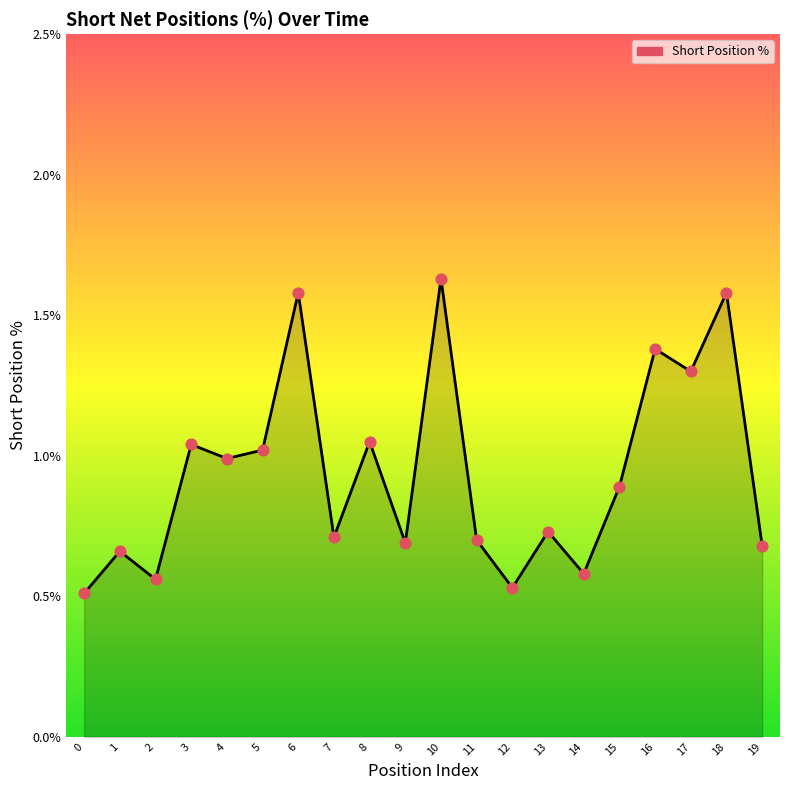

What is the change in value from 6 to 9?

-0.9